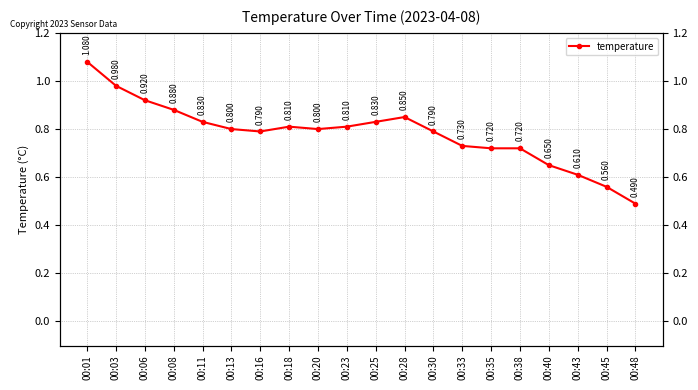

Reading left to right, transcribe all the data shown in this chart.

1.1	1.0	0.9	0.9	0.8	0.8	0.8	0.8	0.8	0.8	0.8	0.8	0.8	0.7	0.7	0.7	0.7	0.6	0.6	0.5